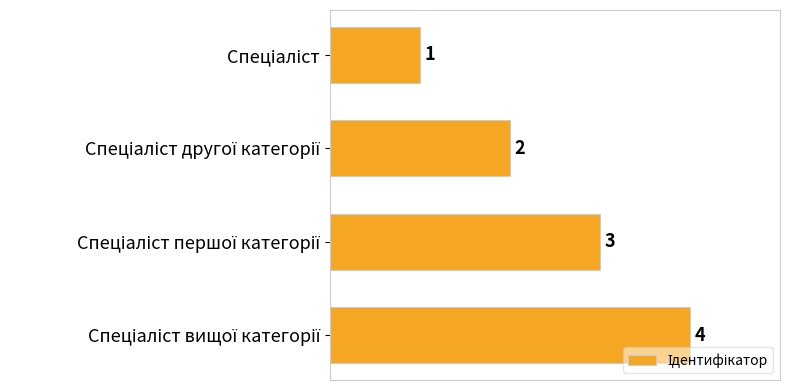

What is the difference between the maximum and second lowest values?

2